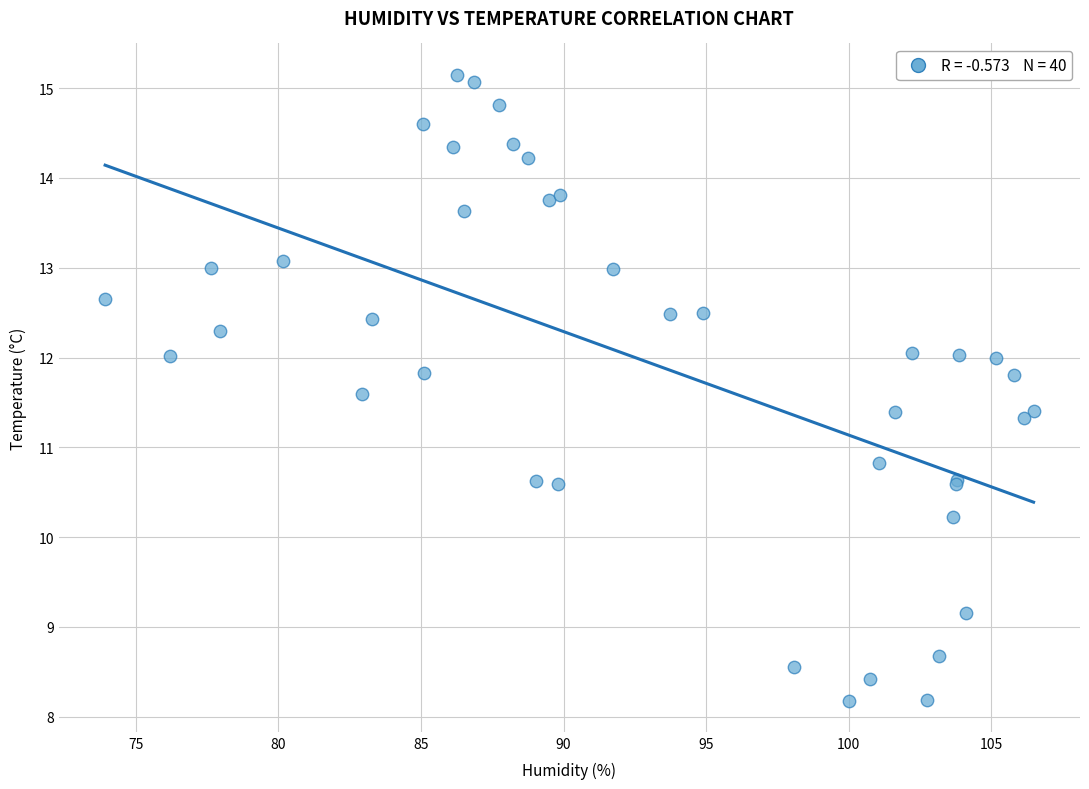

What Y value in the scatter plot is closest to 11?

10.8